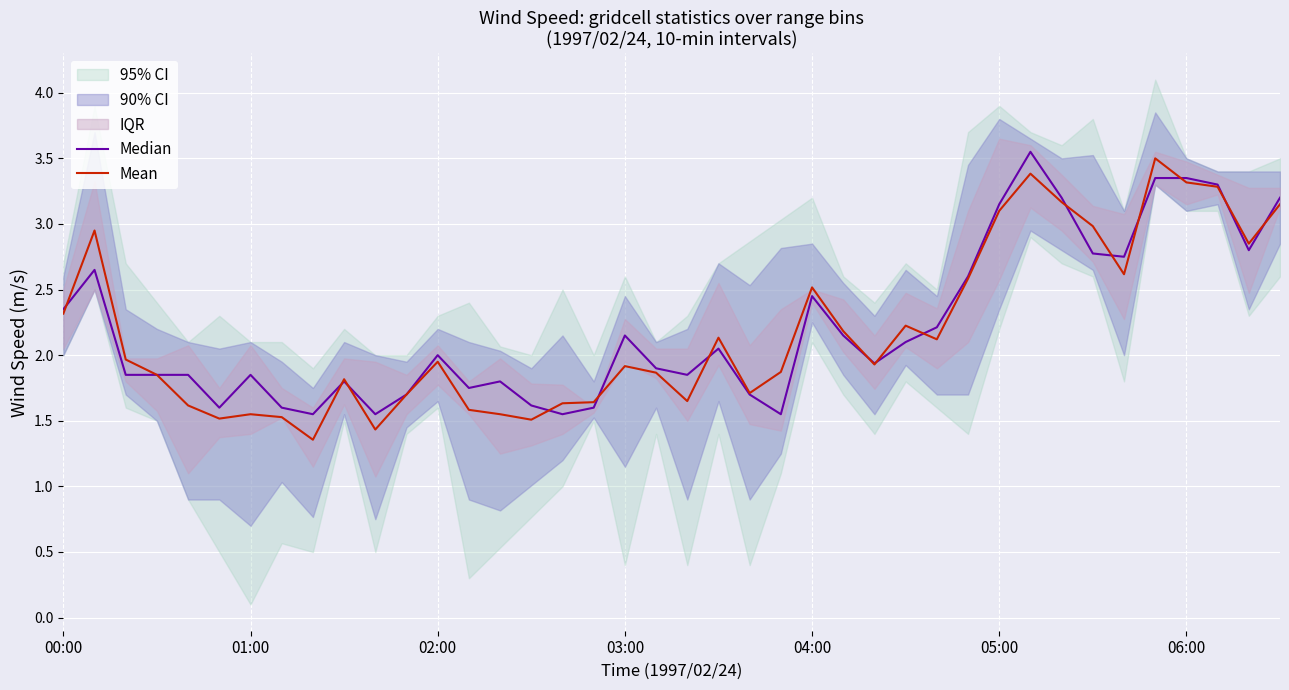

What is the highest value of the Median series?

3.5